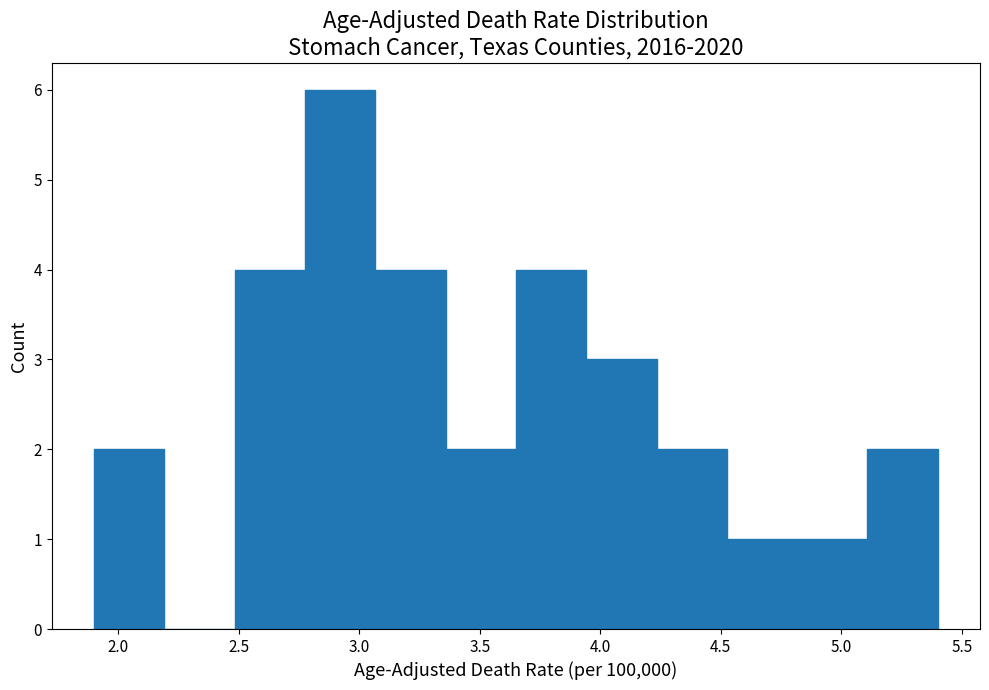

Reading left to right, transcribe this chart: for each bar, give the range it covers on the x-axis and its height. Neither the bar edges nor the heights are printed on the chart, so give them approximately, as read against the axes.

1.90 to 2.20: 2
2.20 to 2.50: 0
2.50 to 2.80: 4
2.80 to 3.05: 6
3.05 to 3.35: 4
3.35 to 3.65: 2
3.65 to 3.95: 4
3.95 to 4.25: 3
4.25 to 4.55: 2
4.55 to 4.80: 1
4.80 to 5.10: 1
5.10 to 5.40: 2